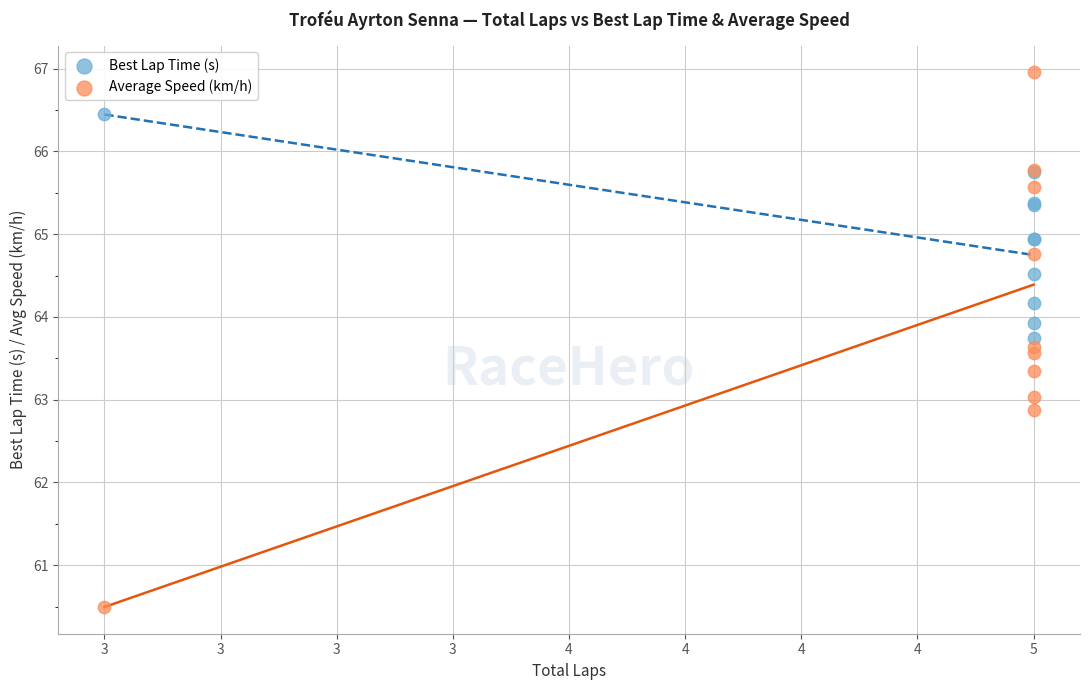

Which series has the widest spread of Y values?

Average Speed (km/h)